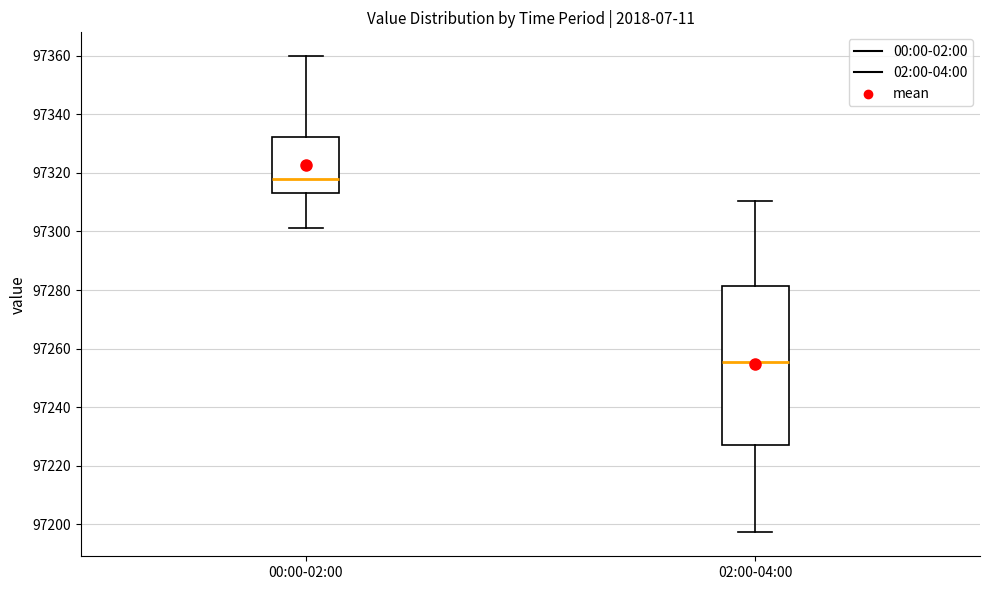

Which box is the tallest, from its lower edge to its upper edge?

02:00-04:00